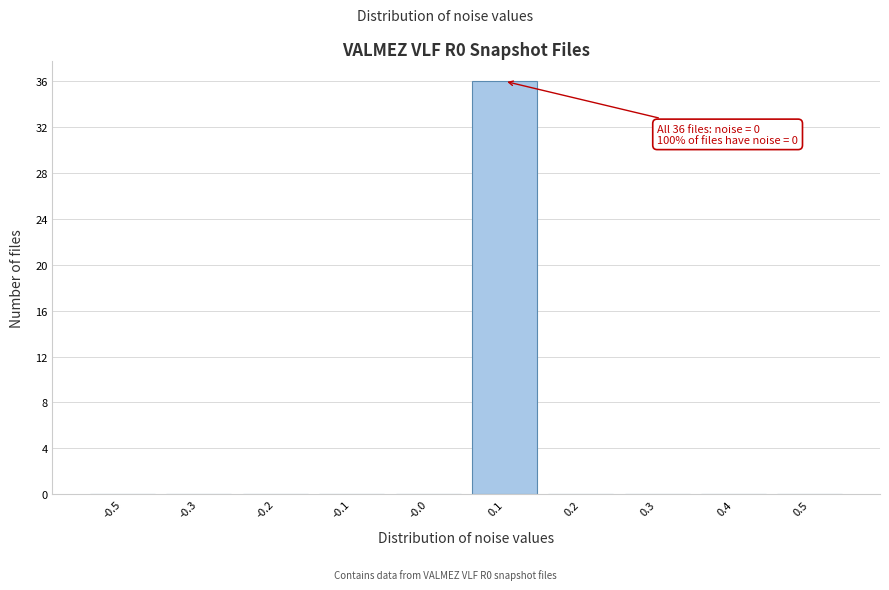

Reading left to right, what are all the values shown in this chart?

-0.5=0	-0.3=0	-0.2=0	-0.1=0	-0.0=0	0.1=36	0.2=0	0.3=0	0.4=0	0.5=0